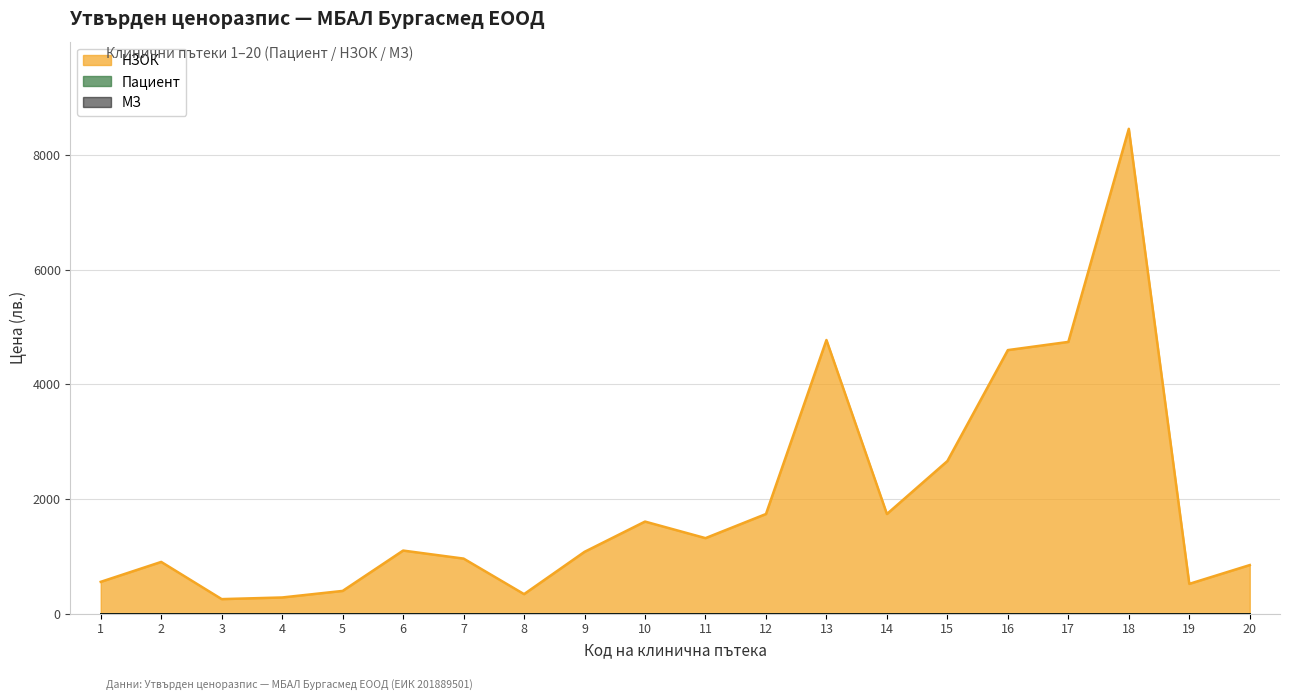

What is the difference between the highest and lowest values at 10?

1606.0